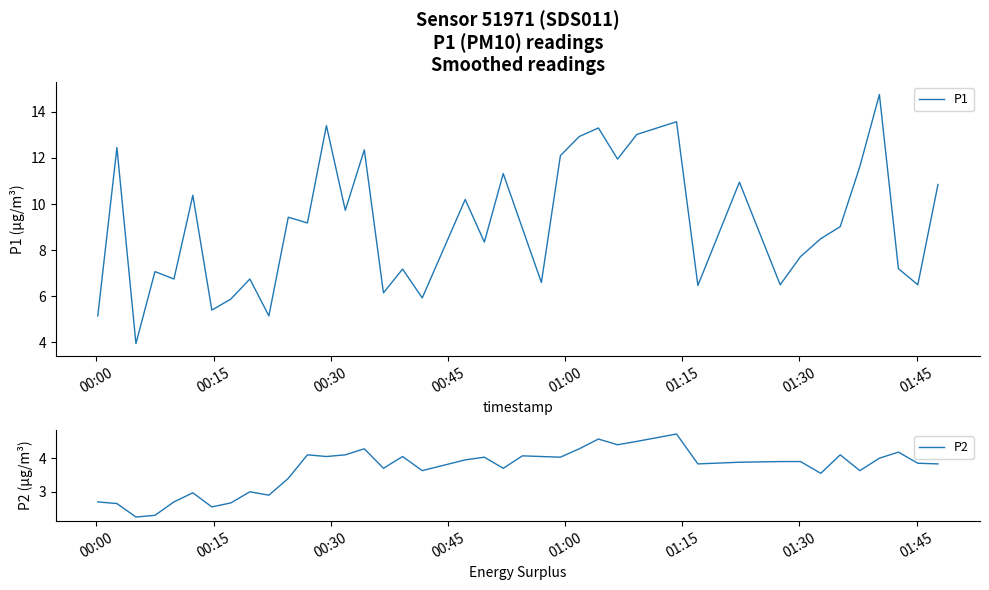

How many data points in P2 are less than 3?

9